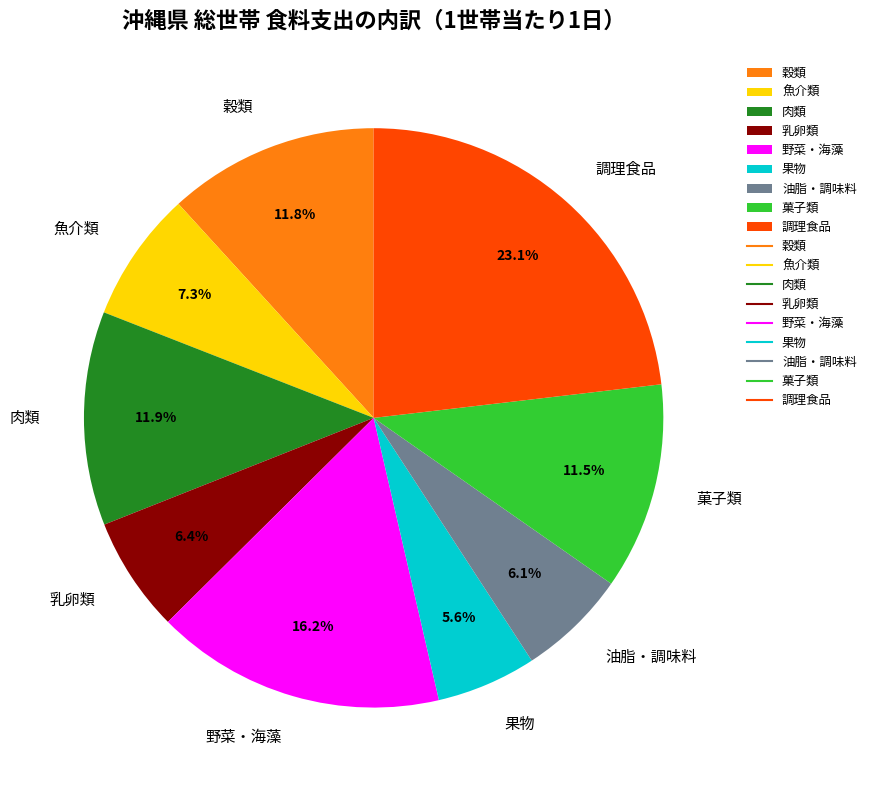

True or false: 乳卵類 accounts for 6% of the total.

True